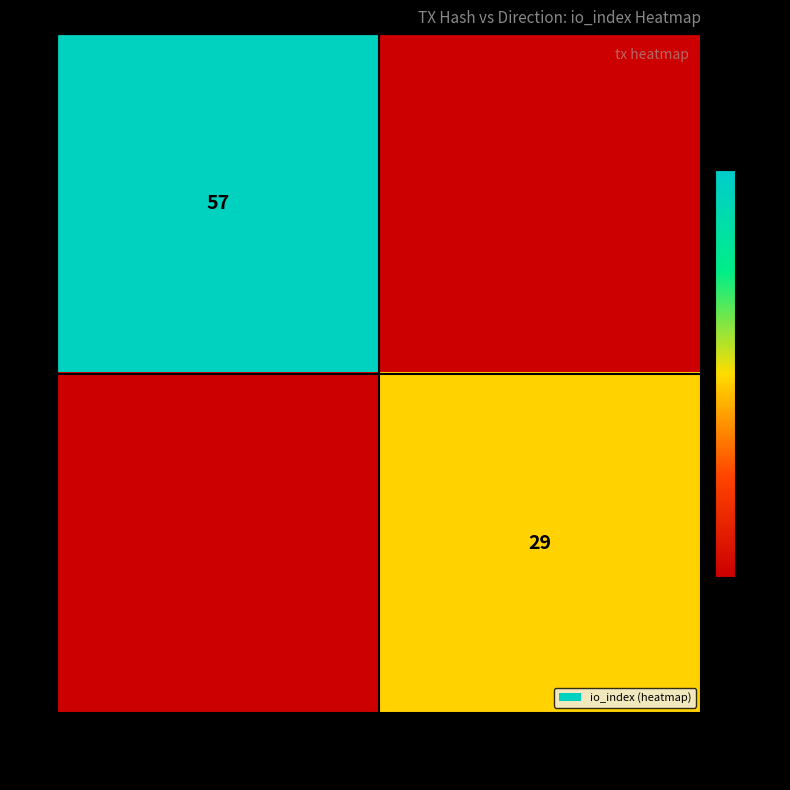

Is it true that 1 equals 29 at 5af4a3d0…c3?

True